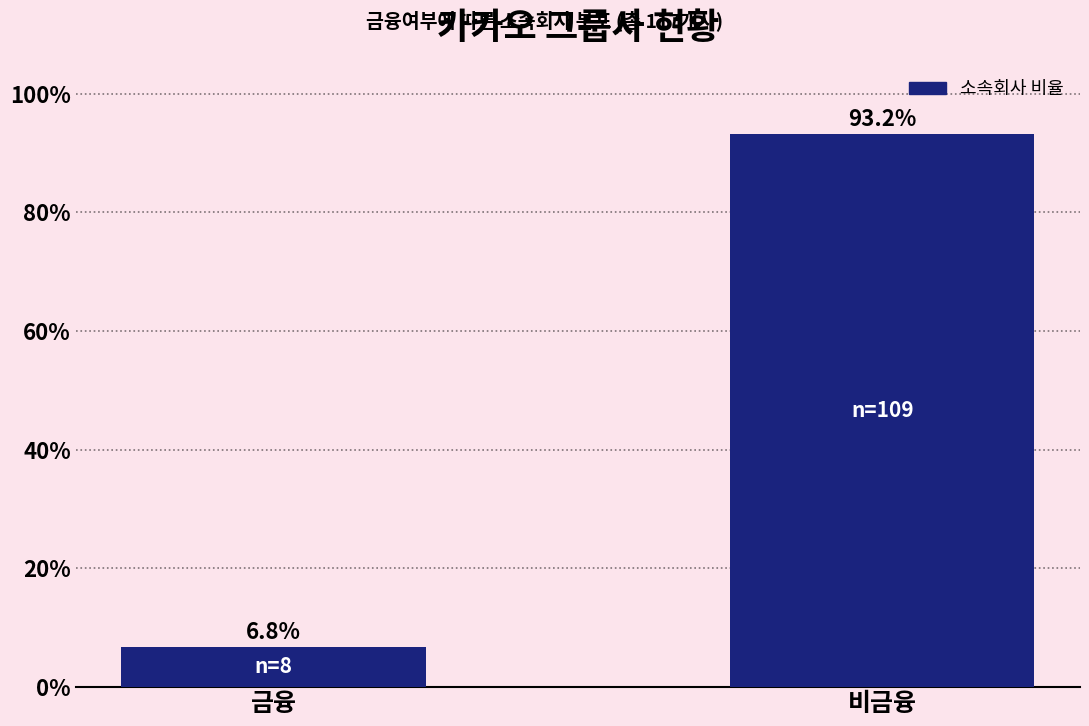

Reading left to right, what are all the values shown in this chart?

금융=6.8	비금융=93.2